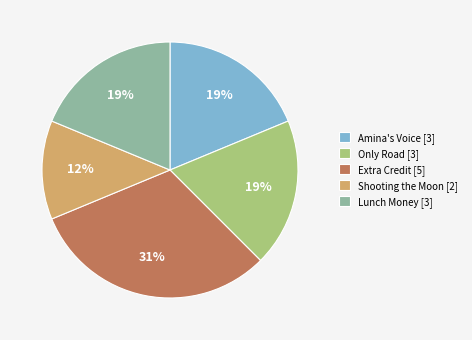

True or false: Lunch Money [3] accounts for 14% of the total.

False